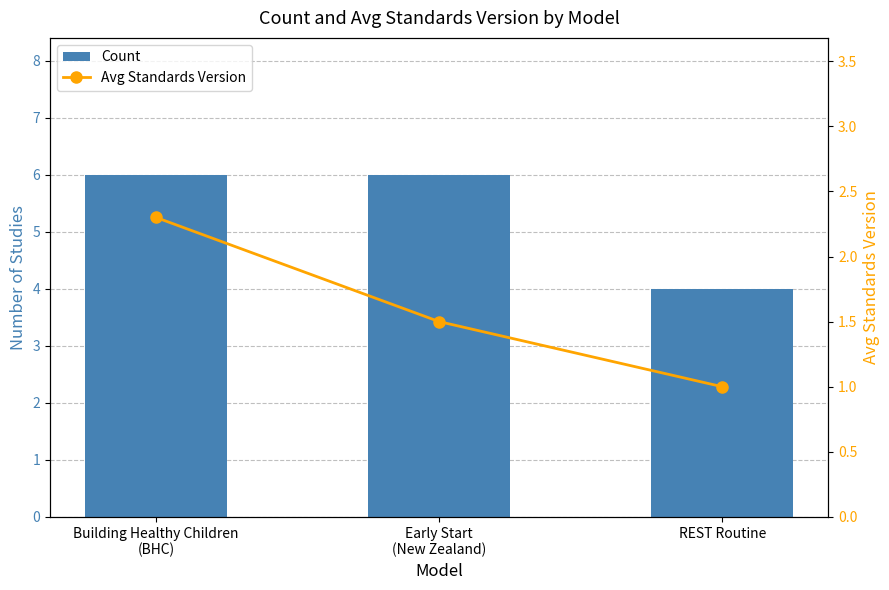

Which series has the largest range (max minus min)?

Count